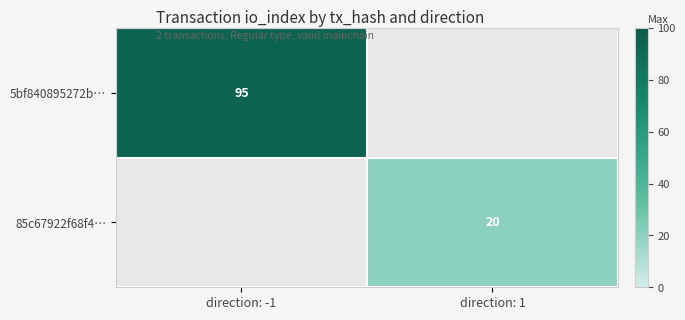

The 5bf840895272b… series shows 95 at direction: -1. True or false?

True